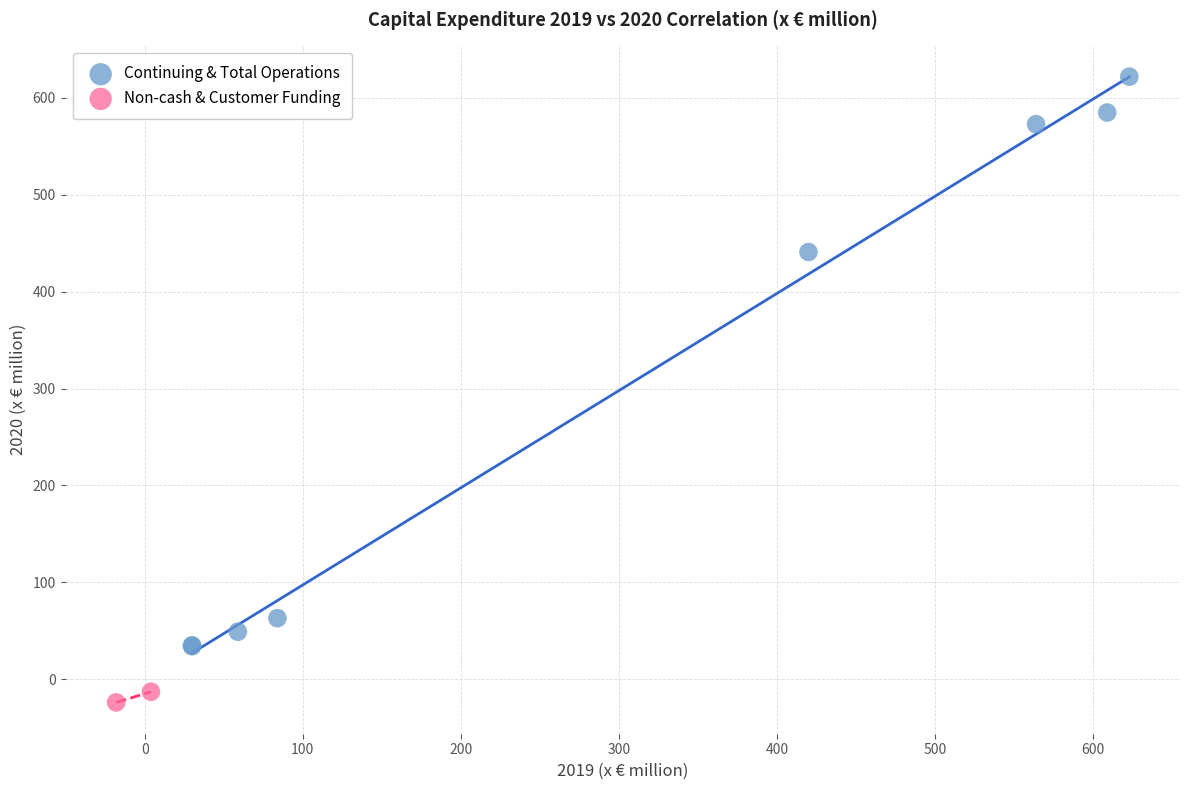

What are all the series names shown in the legend?

Continuing & Total Operations, Non-cash & Customer Funding